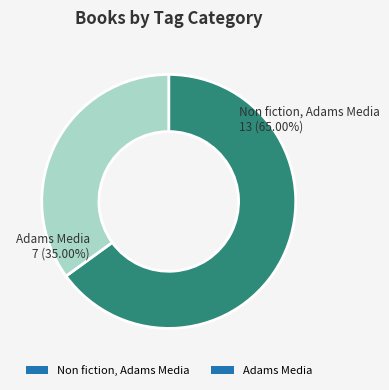

Is there a majority slice in this chart?

Yes